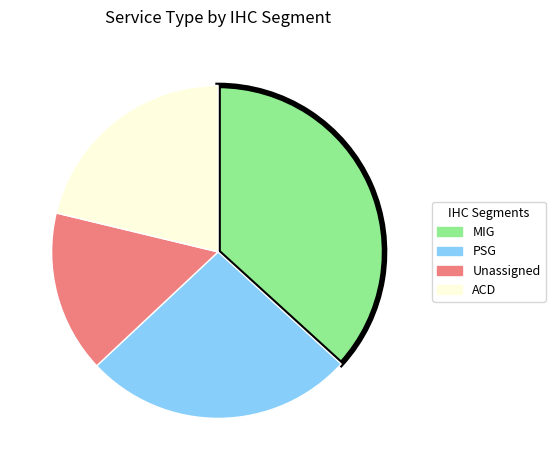

Does ACD represent more than half of the total?

No